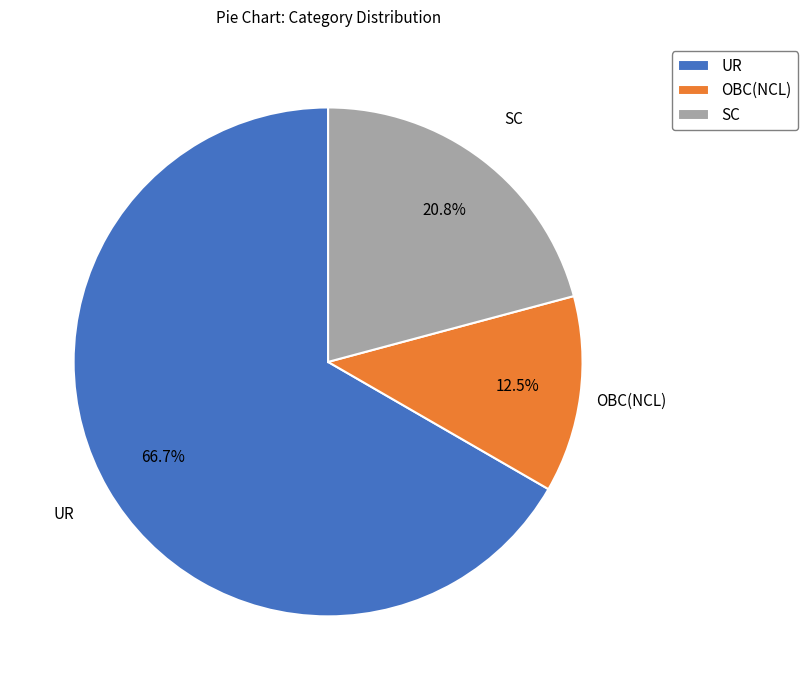

How much of the chart is everything except UR?

33.3%